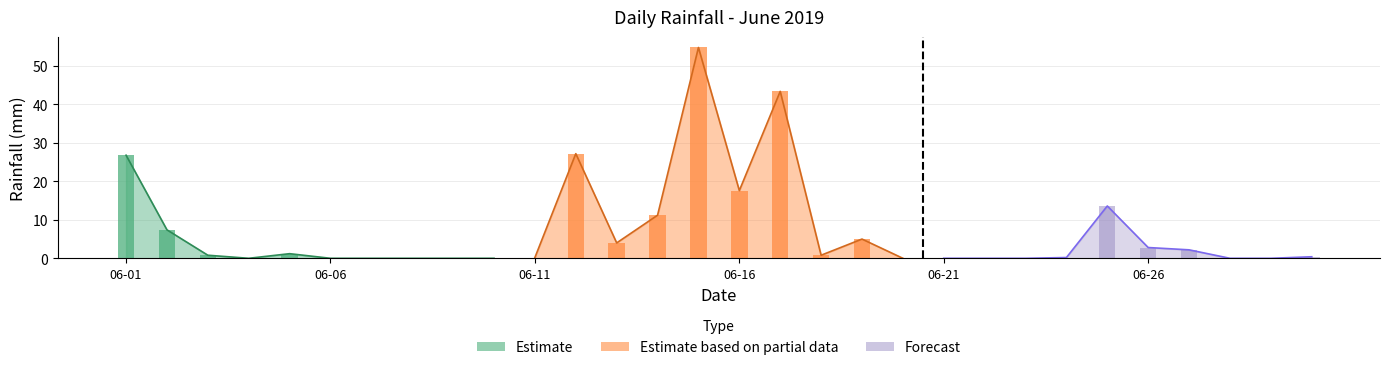

How many values are above zero?

18